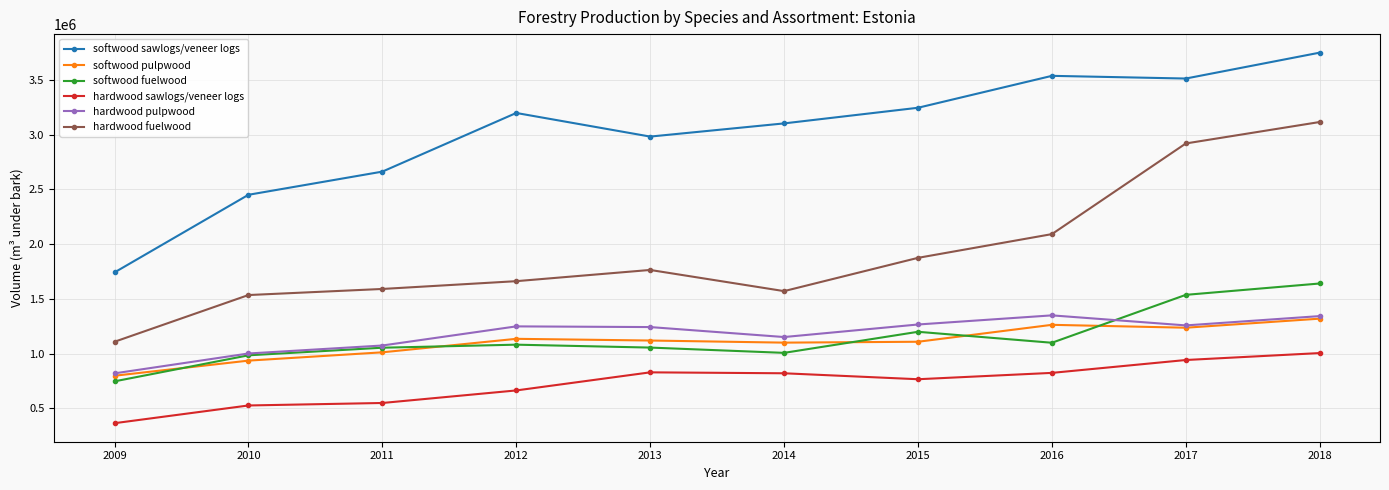

What is the total value across all series at 2012?

8992150